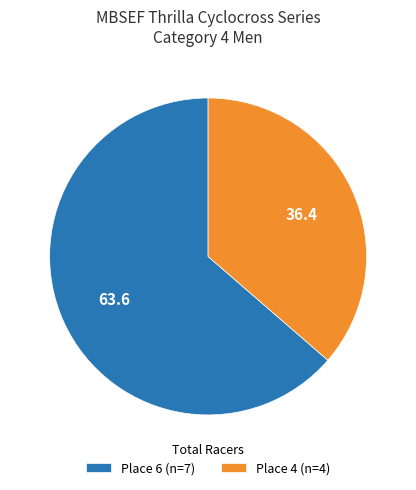

What is the majority slice?

Place 6